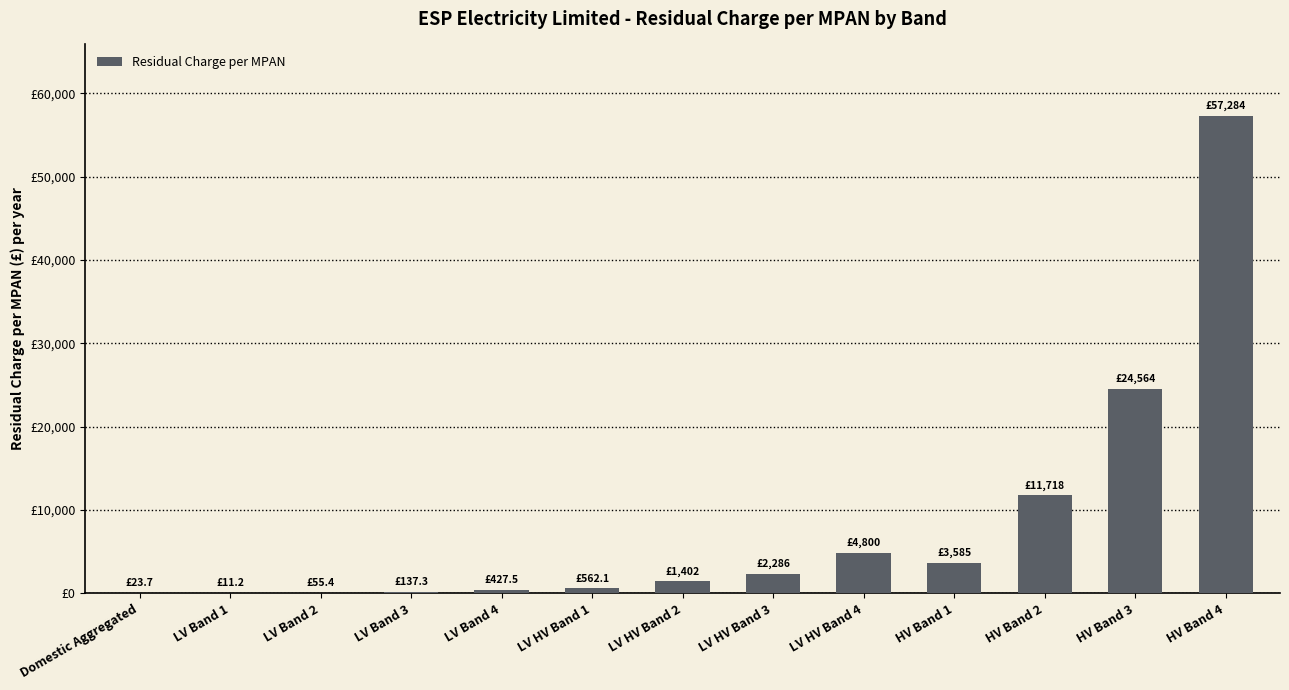

At which label is the value closest to 28647?

HV Band 3